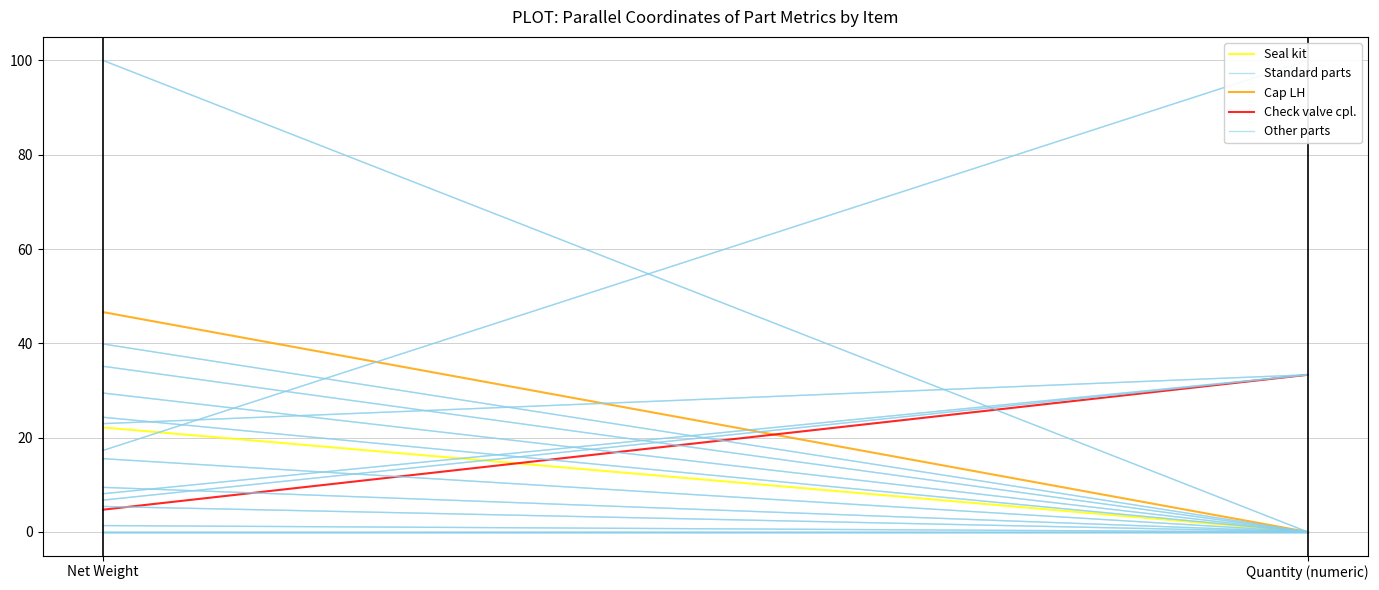

What are all the series names shown in the legend?

Seal kit, Standard parts, Cap LH, Check valve cpl., Other parts